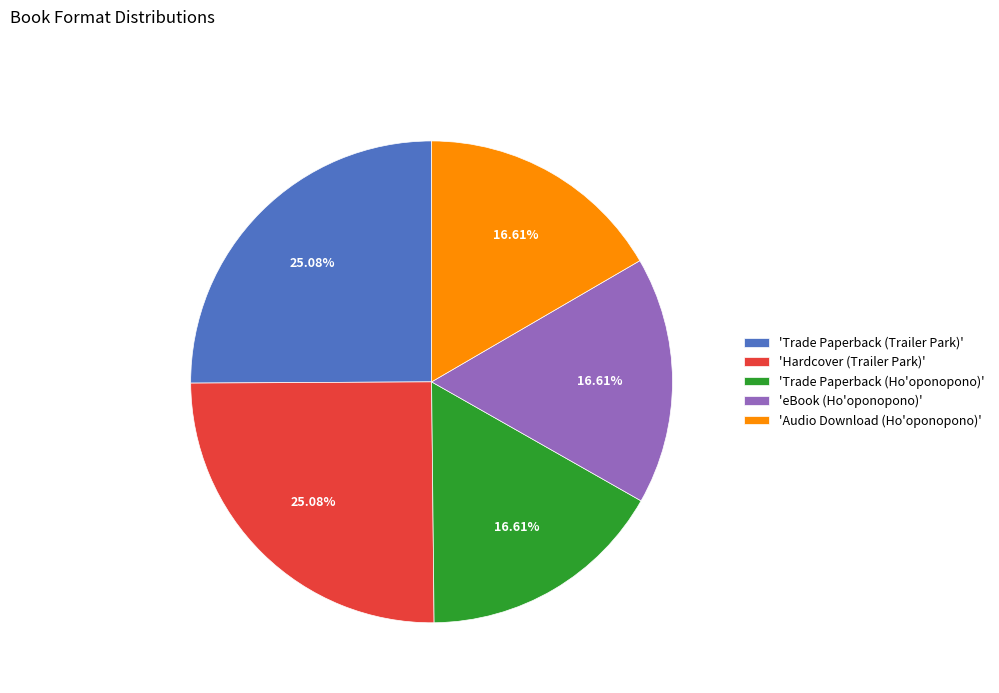

Is there a majority slice in this chart?

No